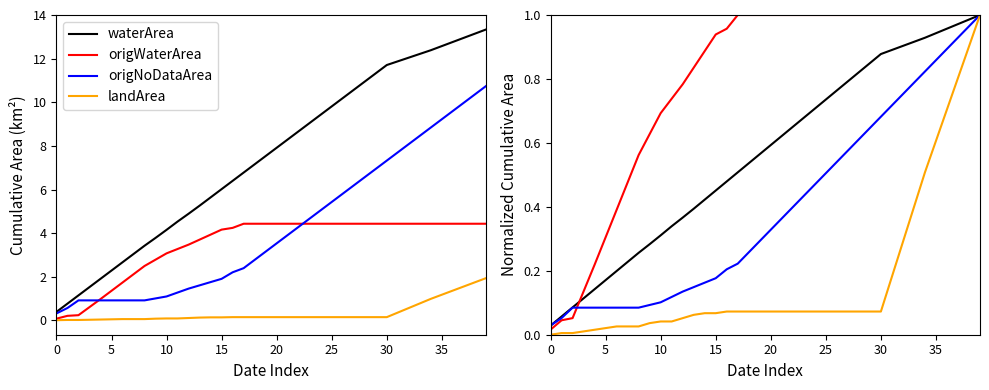

Which series ends up on top after the final intersection of waterArea and origNoDataArea?

waterArea